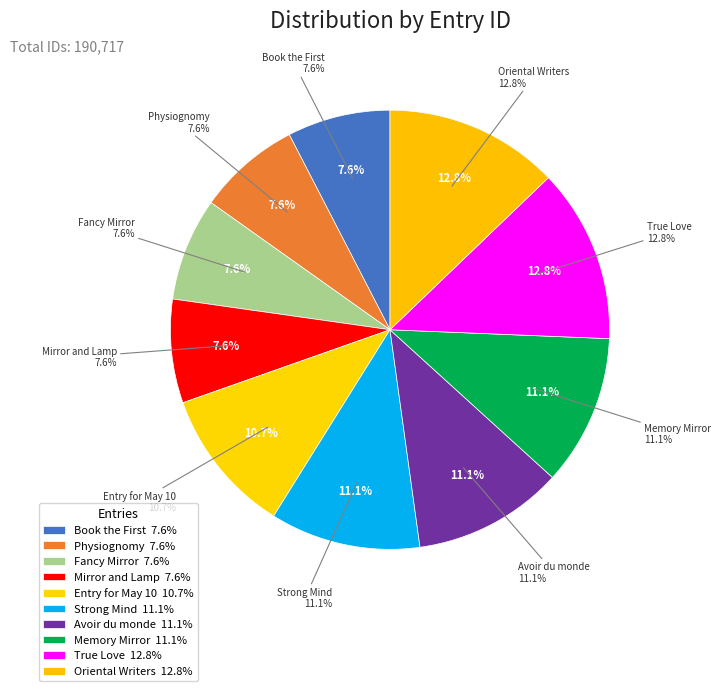

To the nearest percent, what portion does Fancy Mirror represent?

8%